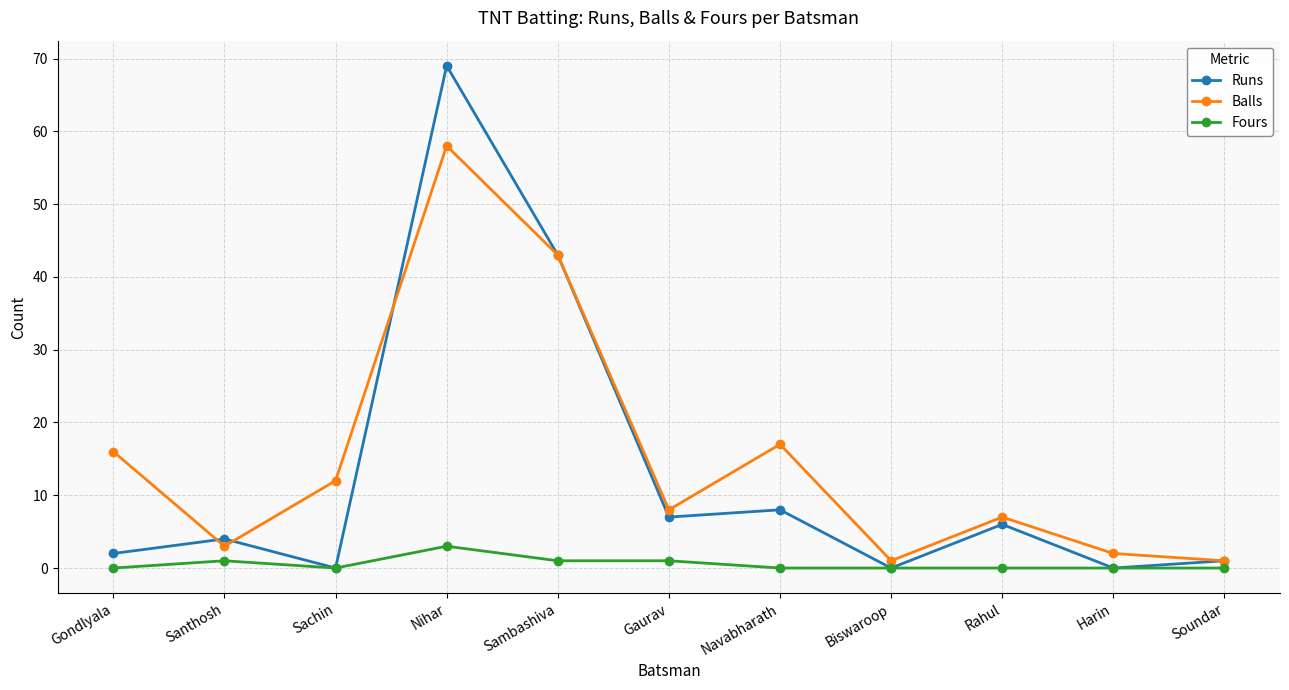

At which category does Balls reach its first local peak?

Nihar